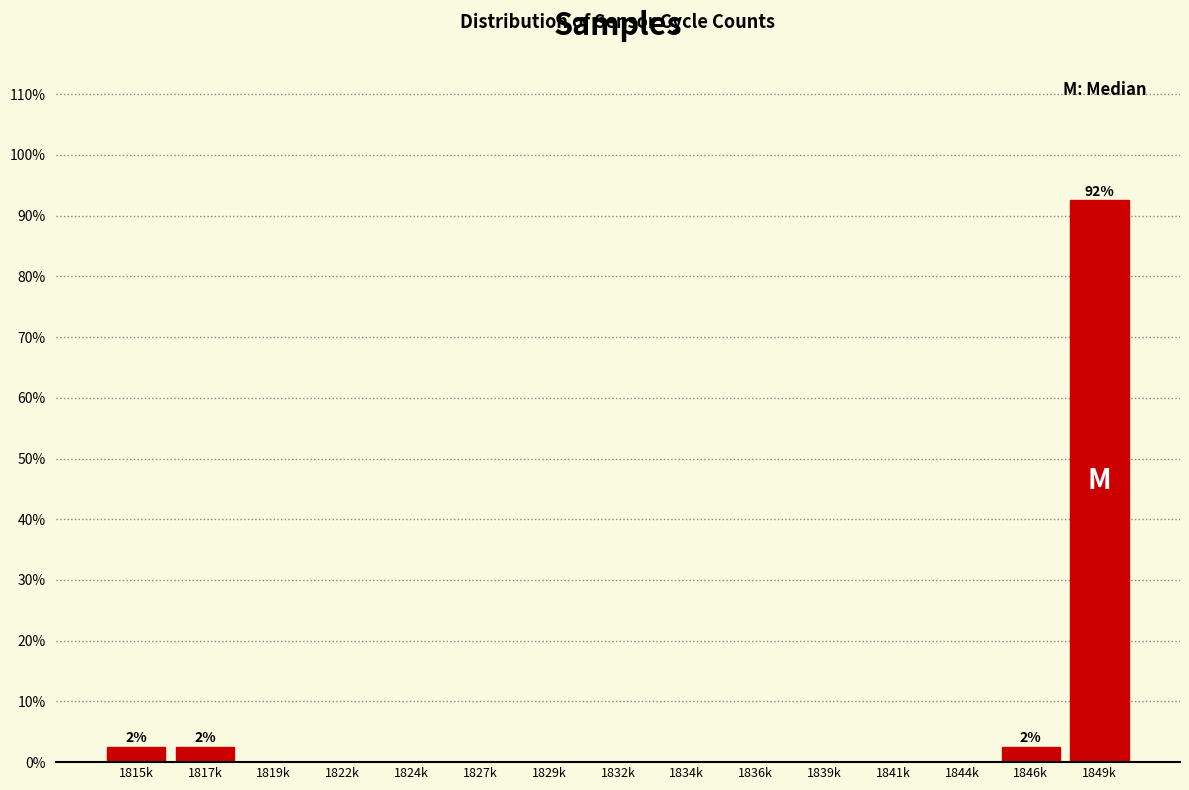

Reading left to right, transcribe all the data shown in this chart.

1815k=2.5	1817k=2.5	1819k=0.0	1822k=0.0	1824k=0.0	1827k=0.0	1829k=0.0	1832k=0.0	1834k=0.0	1836k=0.0	1839k=0.0	1841k=0.0	1844k=0.0	1846k=2.5	1849k=92.5